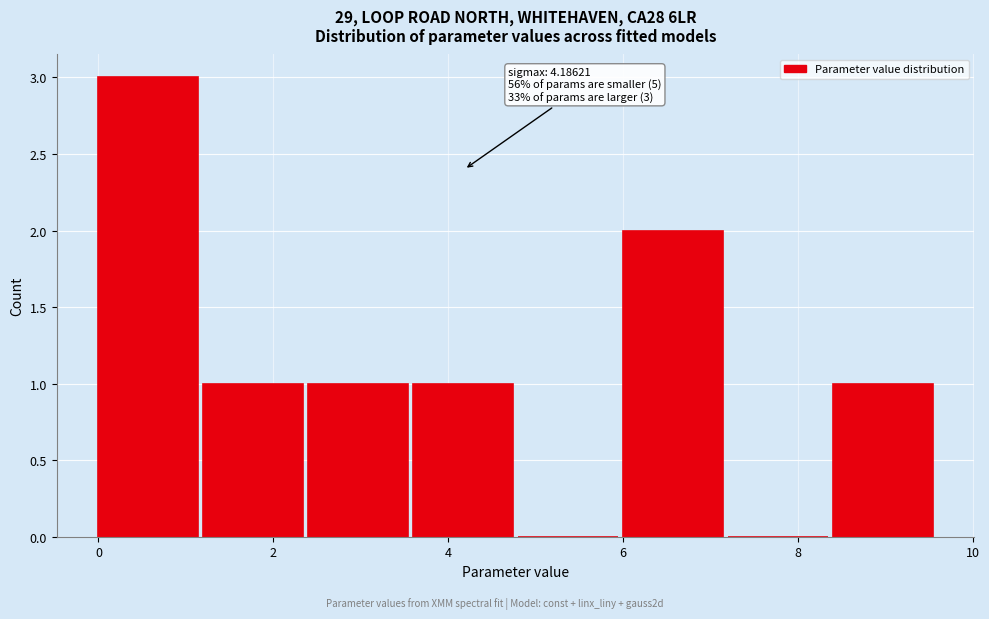

Over which range of the x-axis is the bar tallest?

0.0 to 1.2